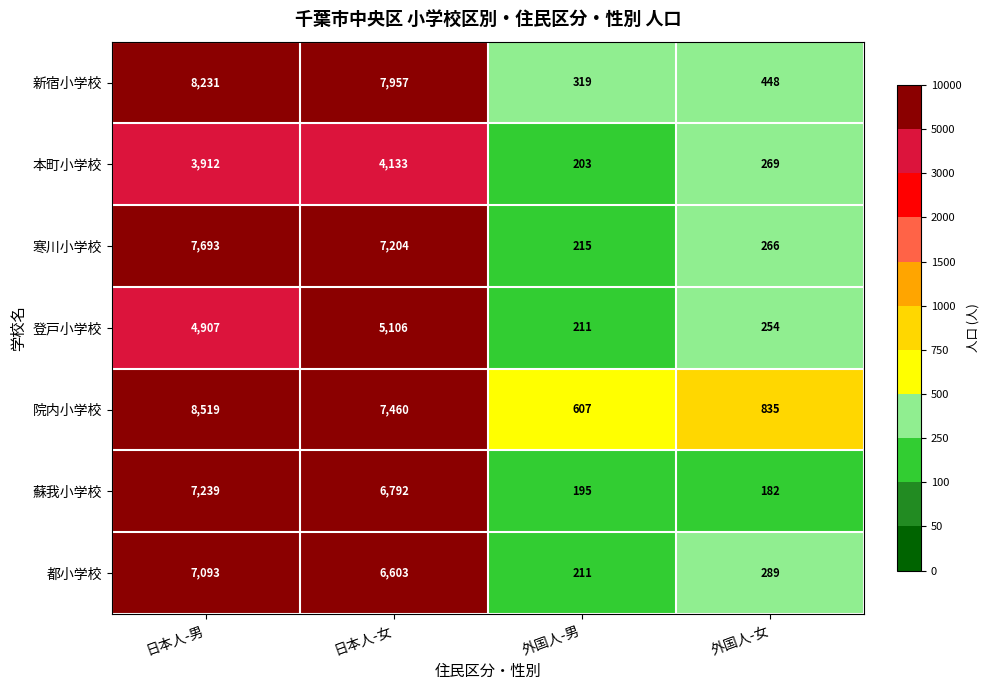

Which category has the lowest value across all series?

外国人-女